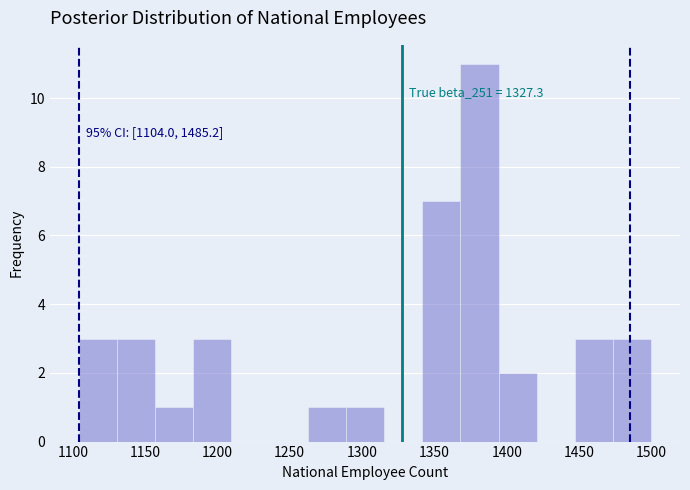

Which range on the x-axis has the tallest bar?

1370 to 1395